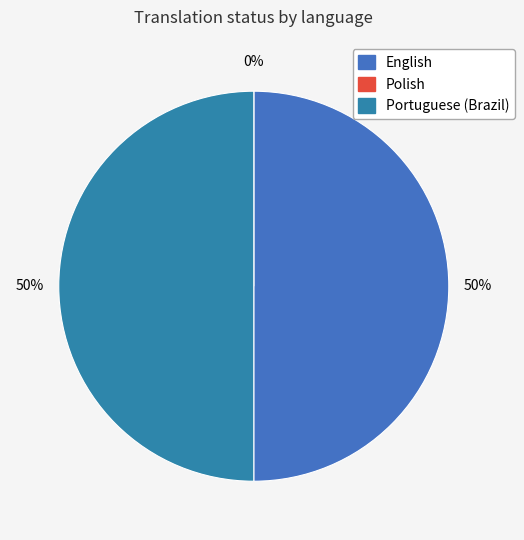

Is it true that English is 59% of the pie?

False